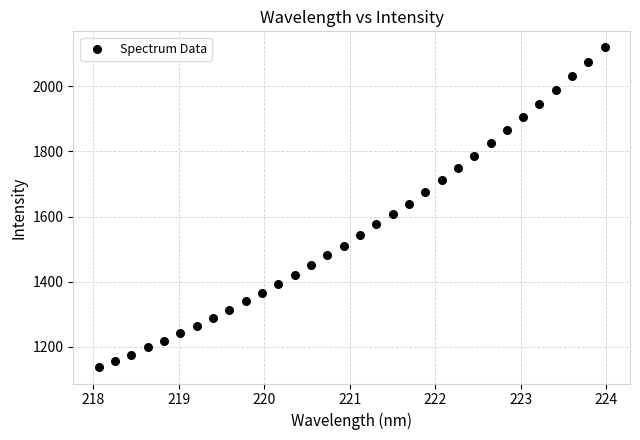

What is the range of X values (max minus min)?

5.9